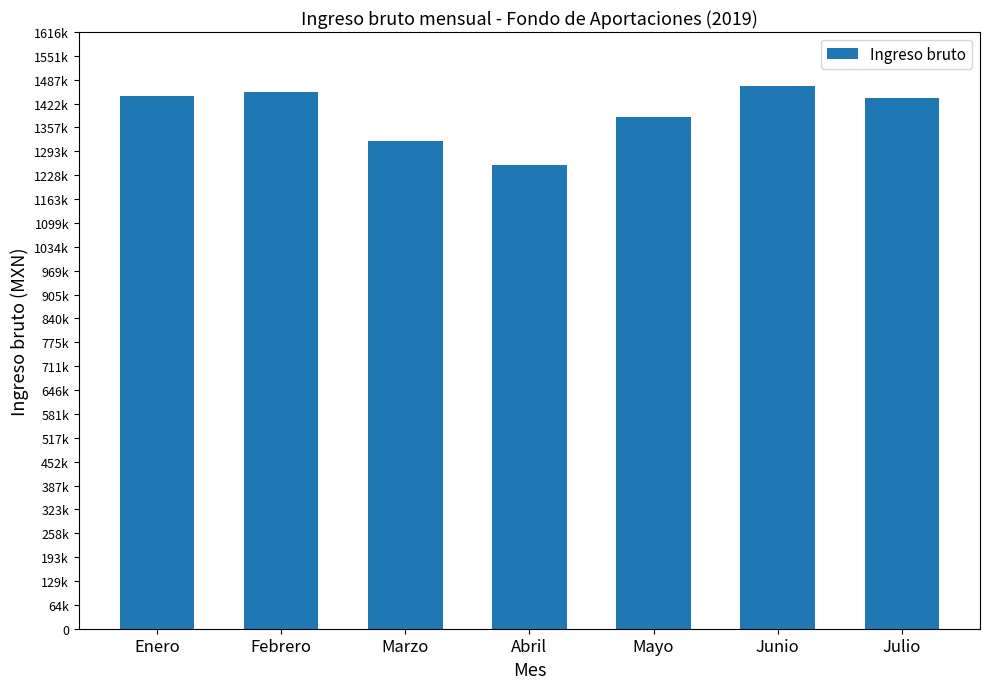

What is the label of the 7th bar from the right?

Enero